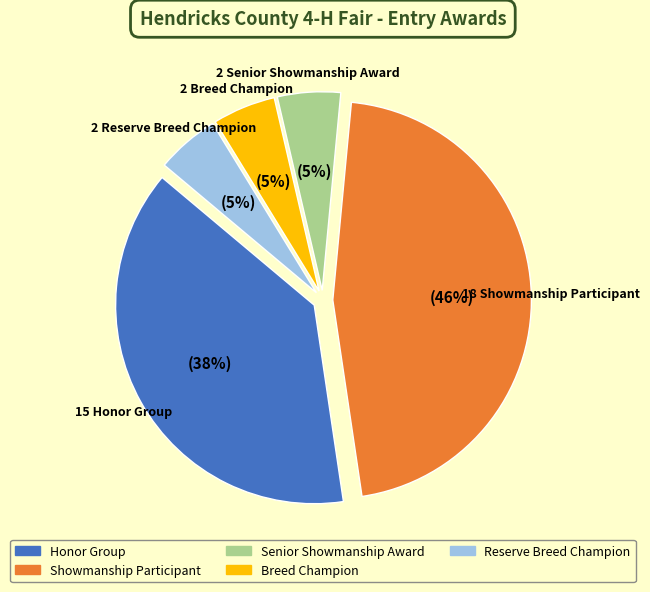

What is the ratio of the value at Honor Group to the value at Showmanship Participant?

0.8